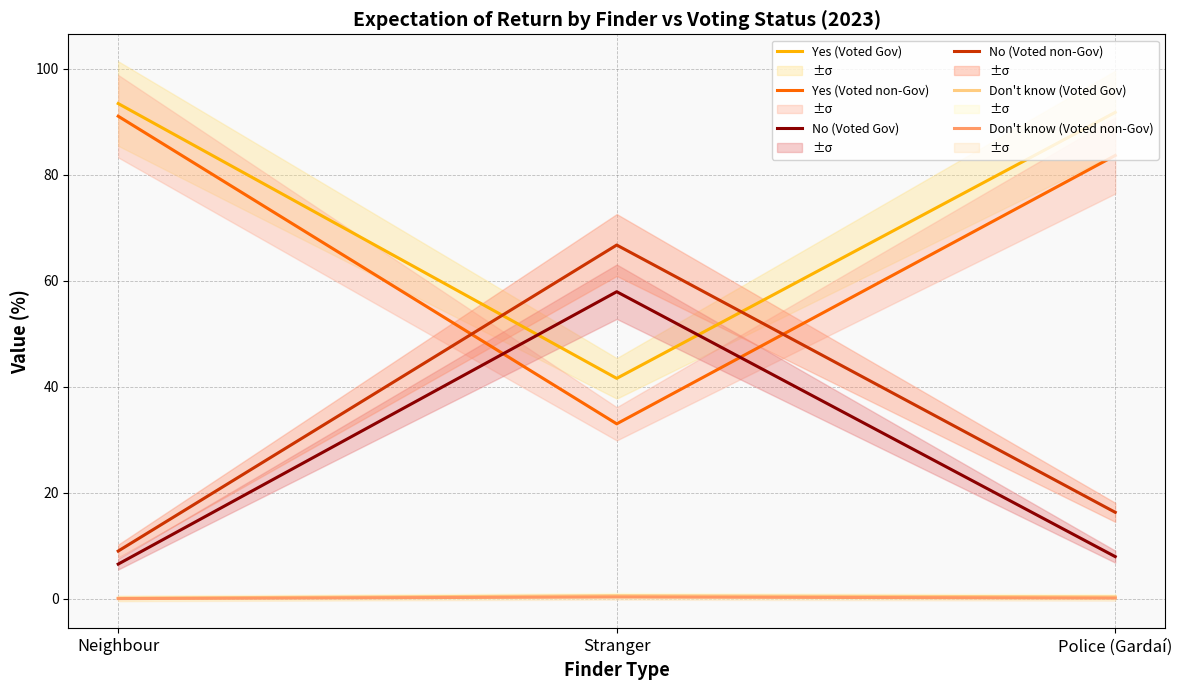

Between Neighbour and Police (Gardaí), which is larger?

Neighbour